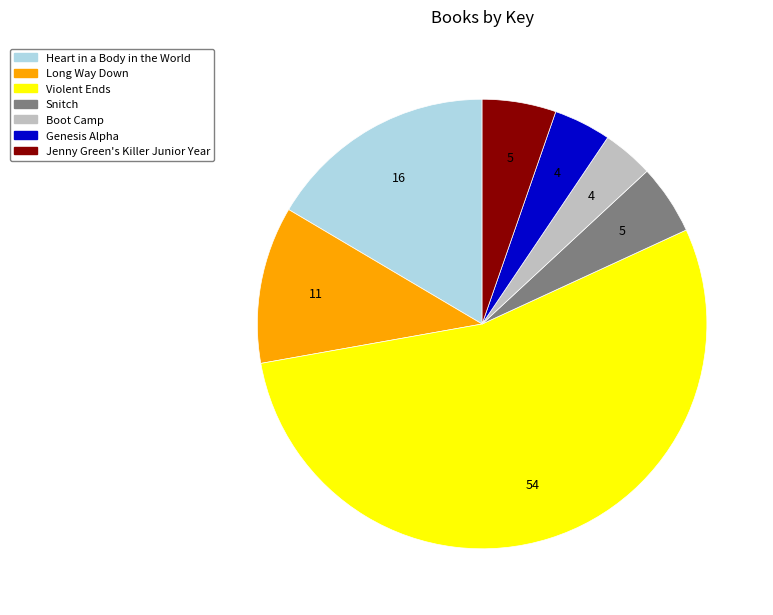

True or false: Long Way Down accounts for 3% of the total.

False